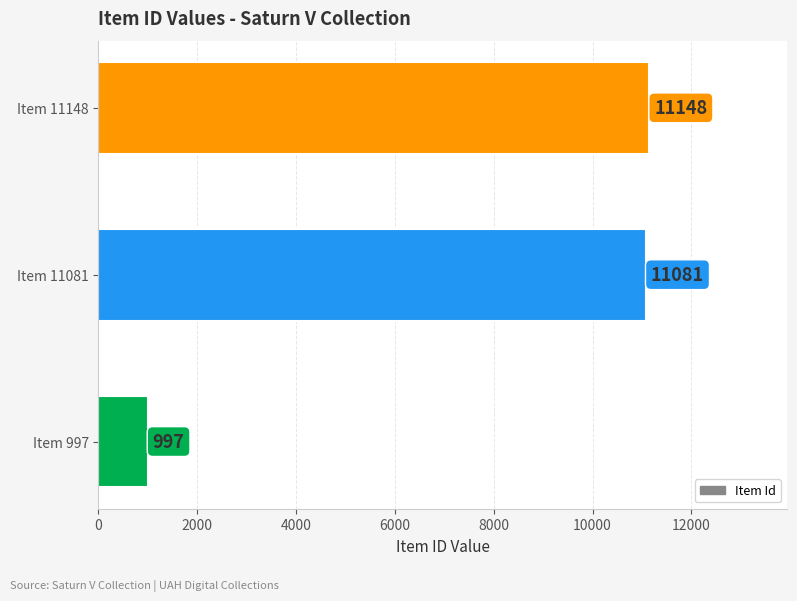

Reading top to bottom, extract all data points from this chart.

Item 11148=11148	Item 11081=11081	Item 997=997